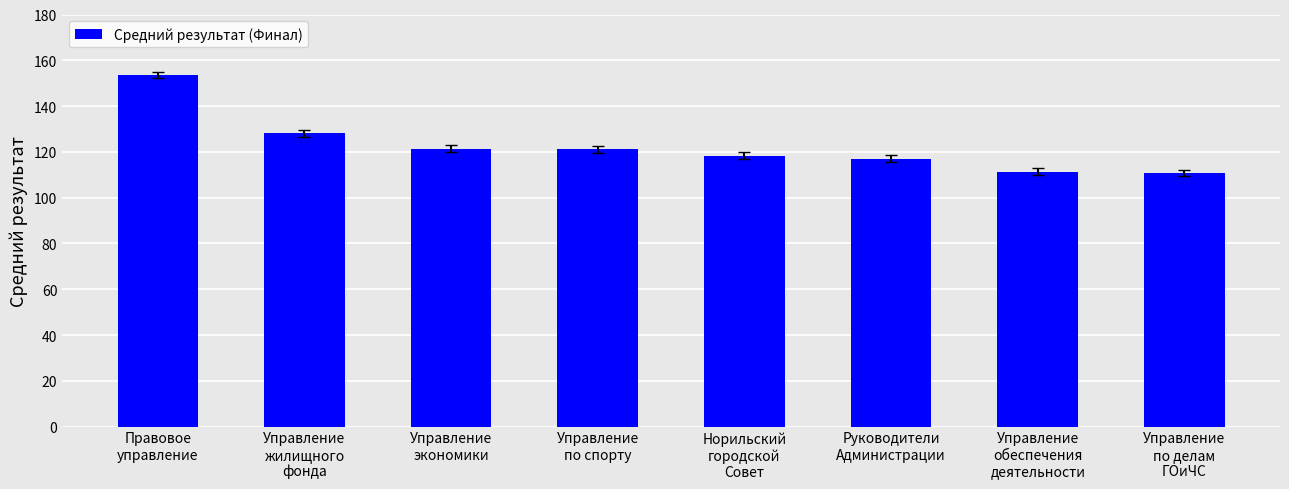

How many series are shown in this chart?

1